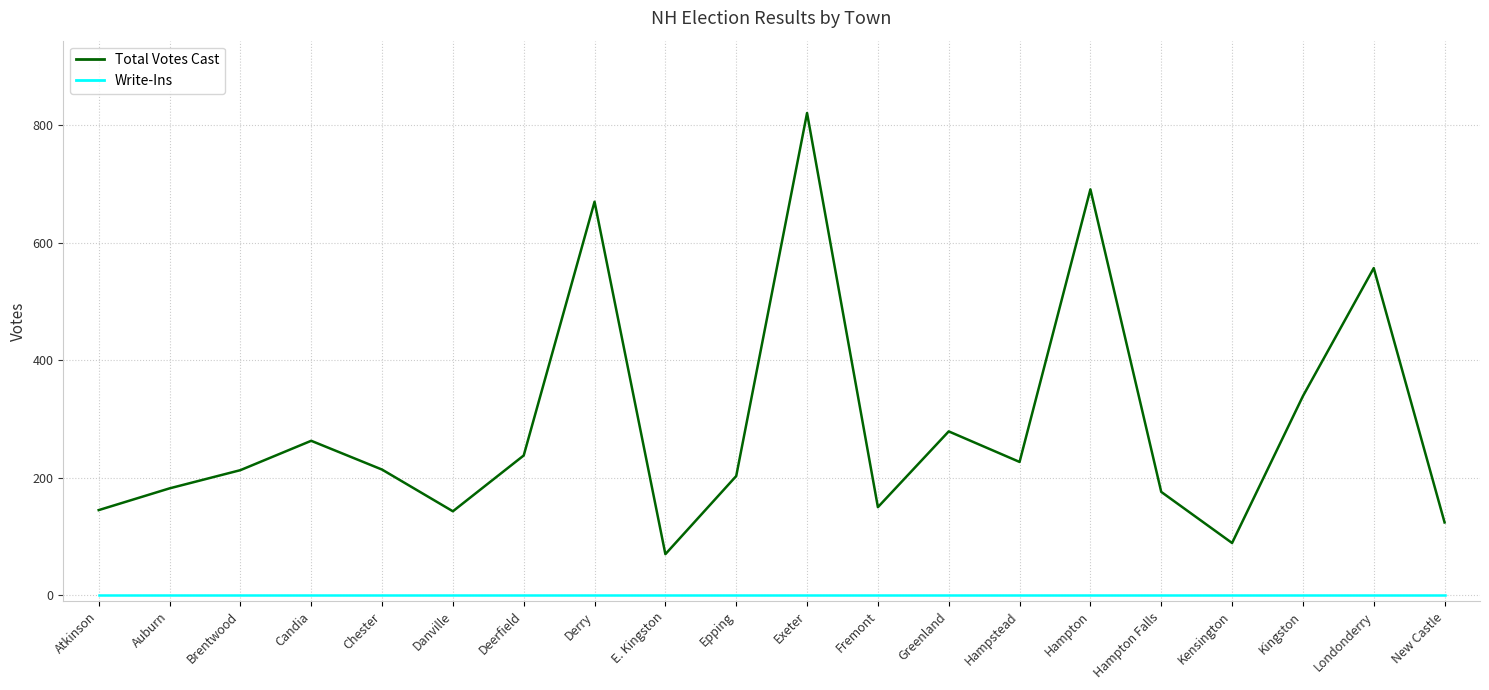

What is the highest value of the Total Votes Cast series?

821